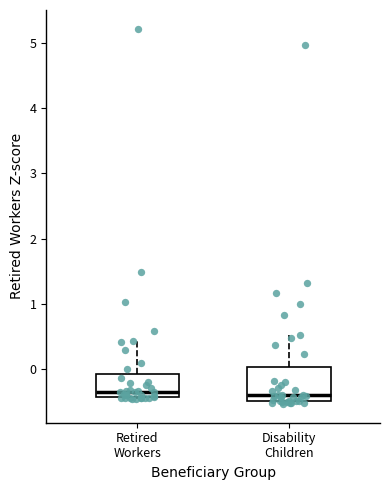

Reading left to right, read every box against the y-axis: the position of its median line, the range the box covers, and the ends of its whiskers. The values are not printed on the chart, so give them approximately, as read against the axis.

Retired Workers: median -0.4 (just above the box's lower edge), box -0.4 to -0.1, whiskers -0.5 to 0.4
Disability Children: median -0.4, box -0.5 to 0.0, whiskers -0.5 (just below the box's lower edge) to 0.5